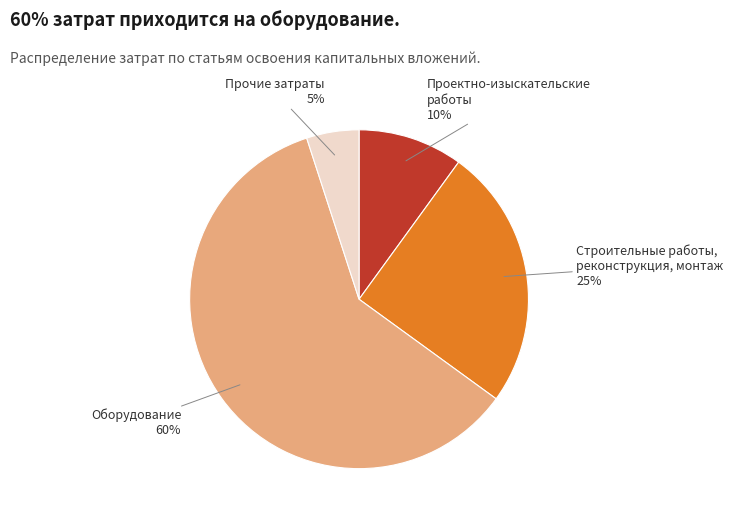

Is there any slice that represents more than half of the pie?

Yes